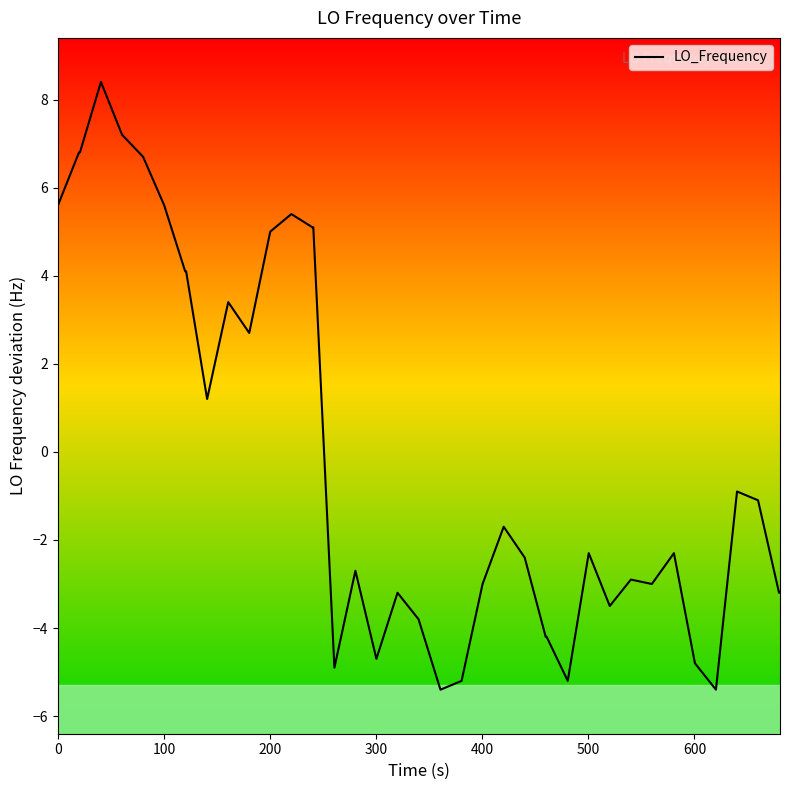

What is the difference between the maximum and minimum values?

13.8